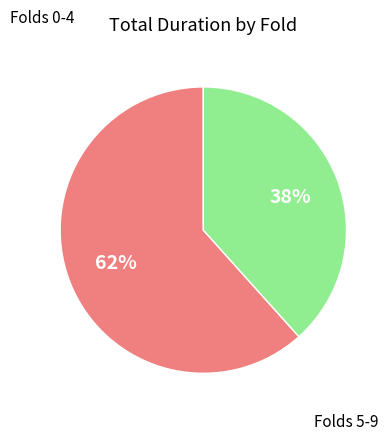

Is there a majority slice in this chart?

Yes